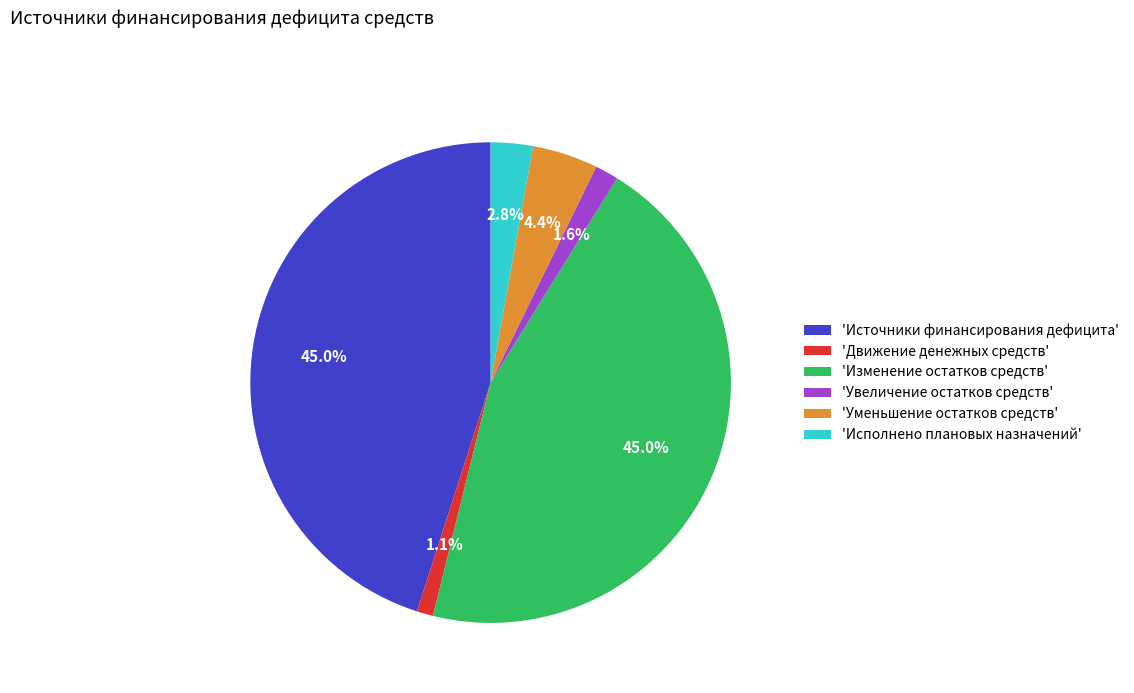

Does 'Изменение остатков средств' represent more than half of the total?

No